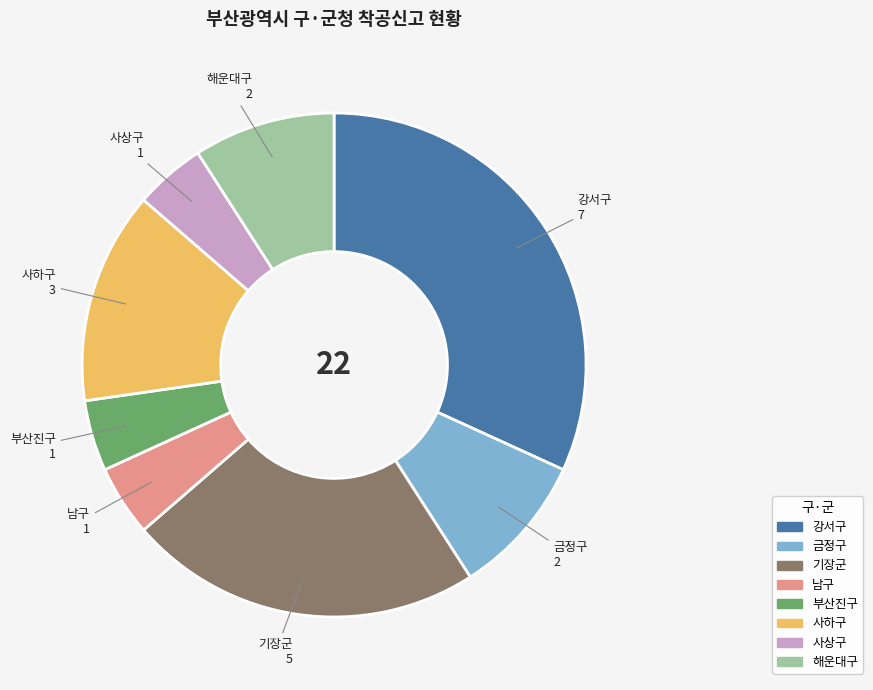

Which slice is the largest?

강서구